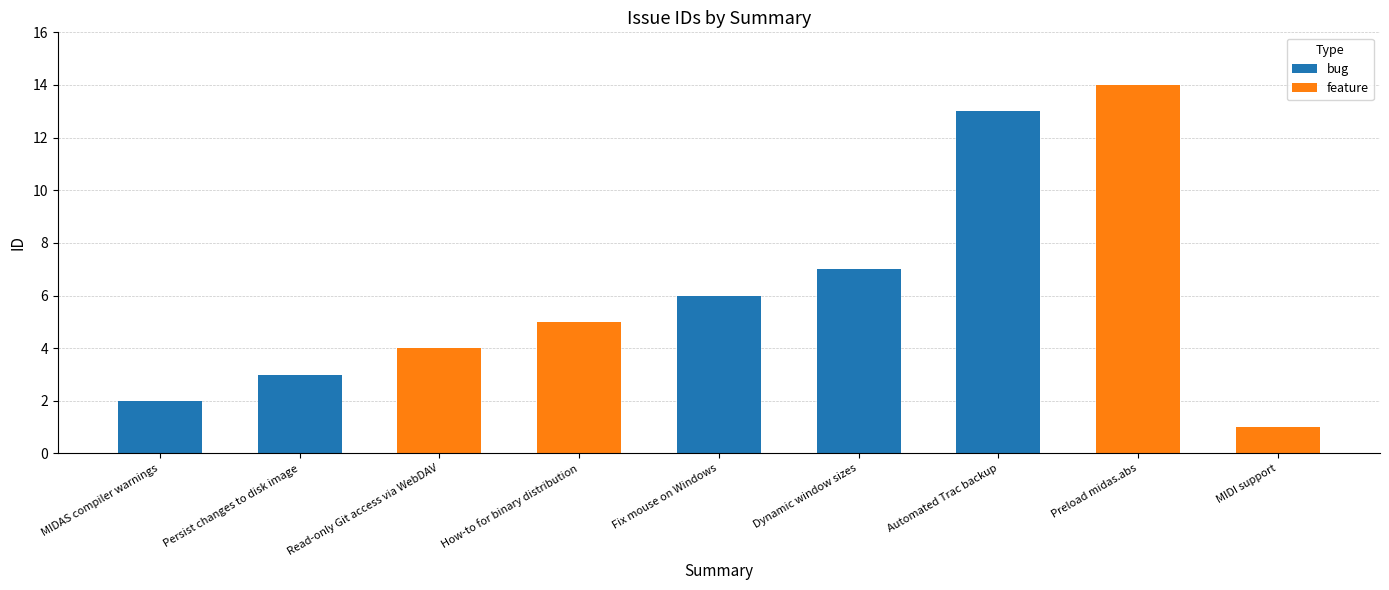

What is the total value across all series at How-to for binary distribution?

5